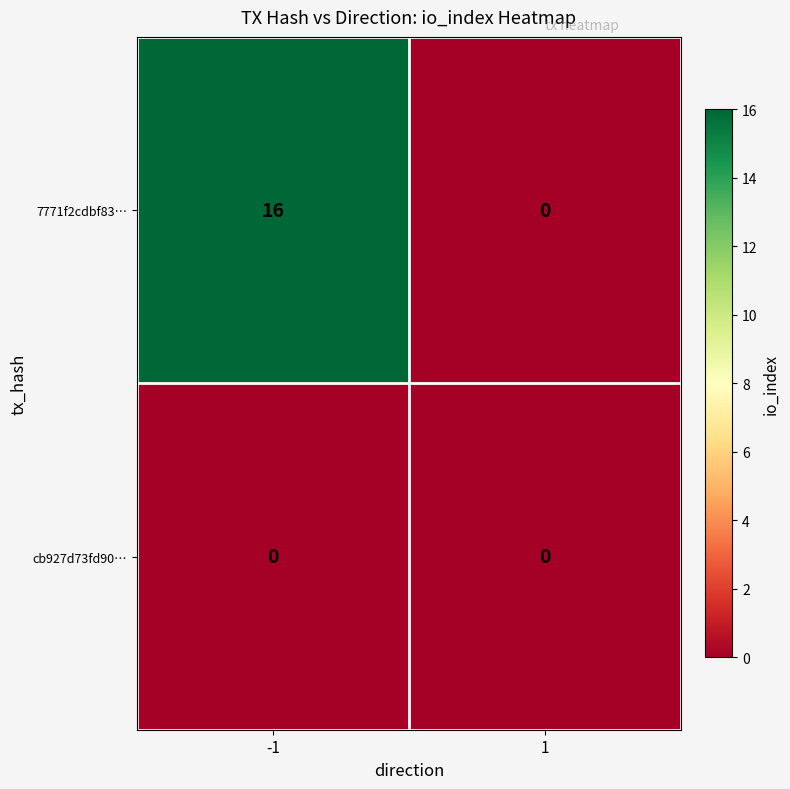

Rank the series by their average value, from highest to lowest.

7771f2cdbf83…, cb927d73fd90…